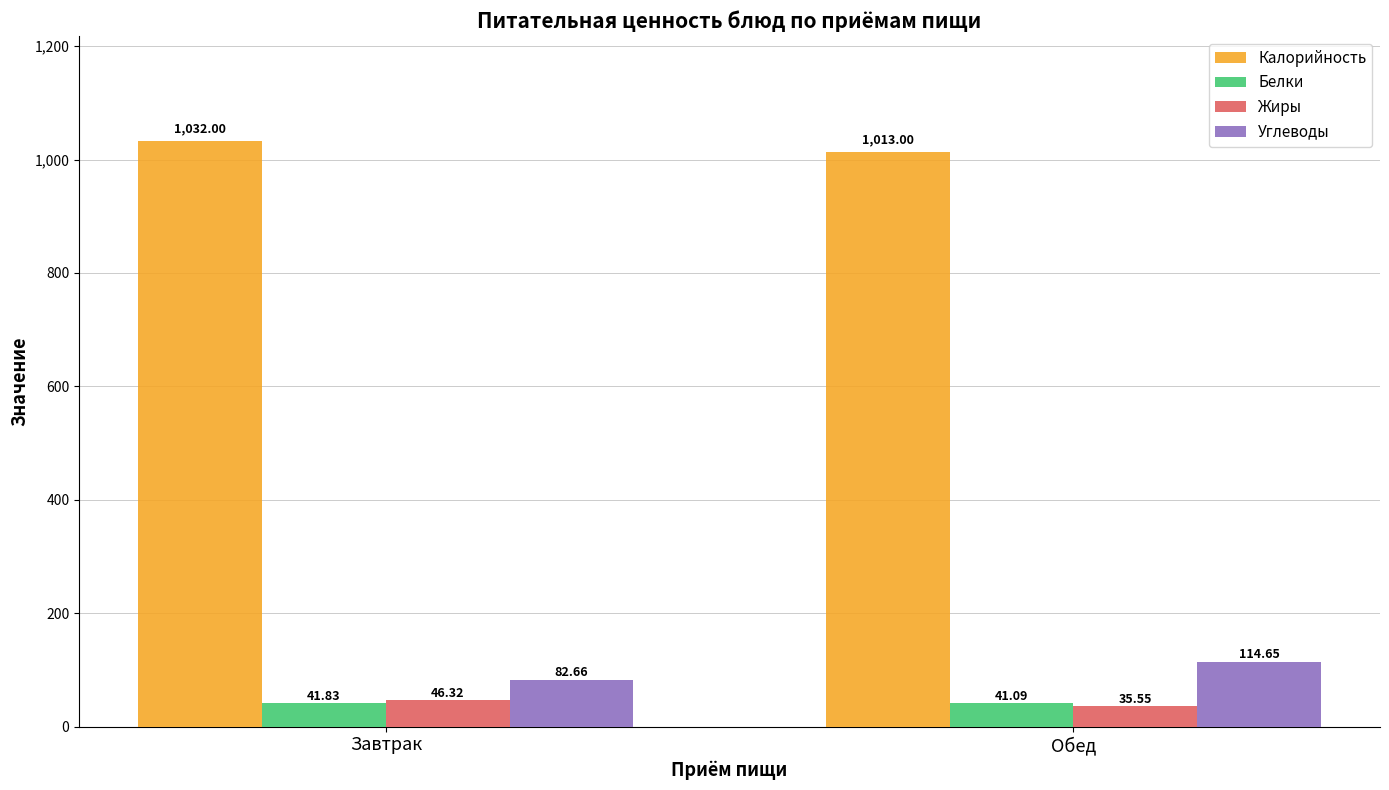

At which label is Белки closest to 41?

Обед